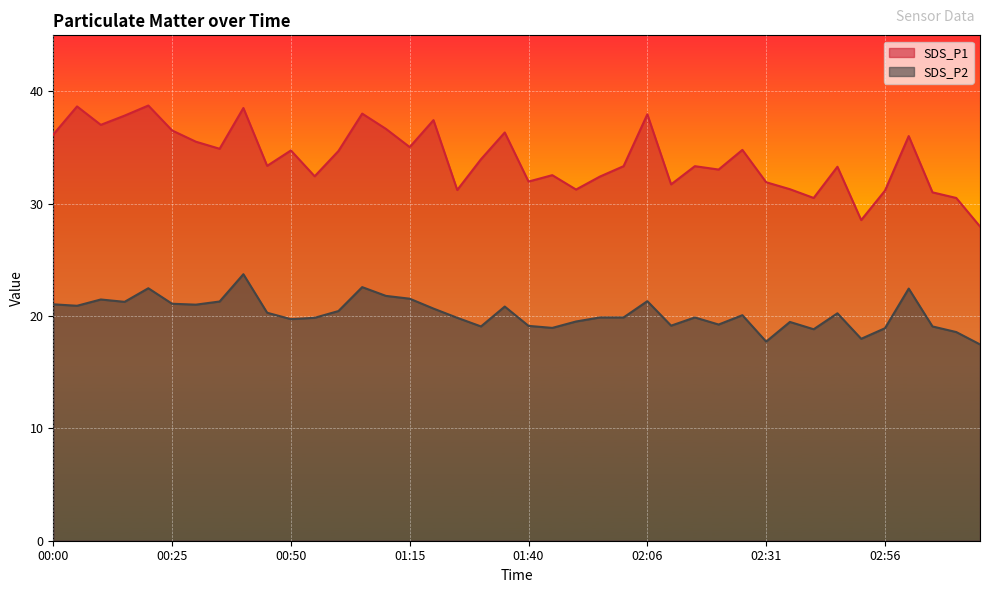

What is the highest value of the SDS_P1 series?

38.8